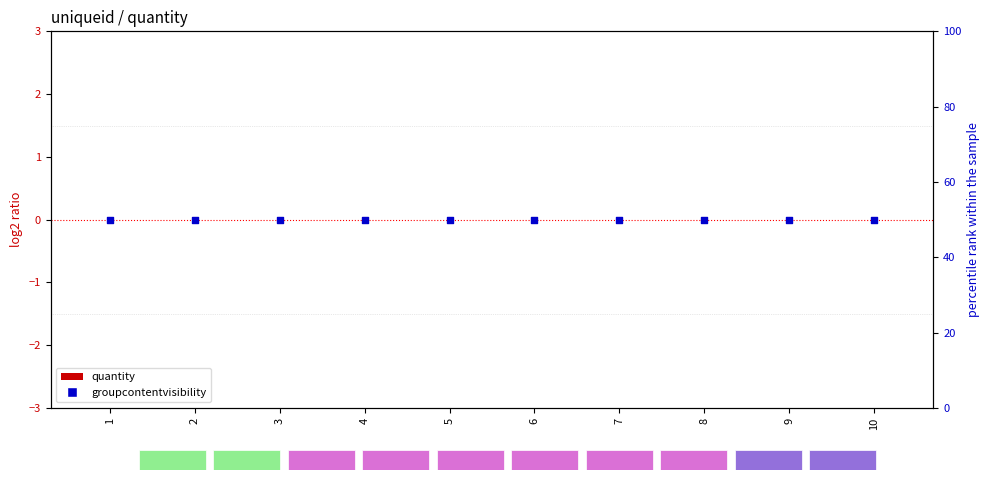

At how many categories does at least one series exceed 36?

10